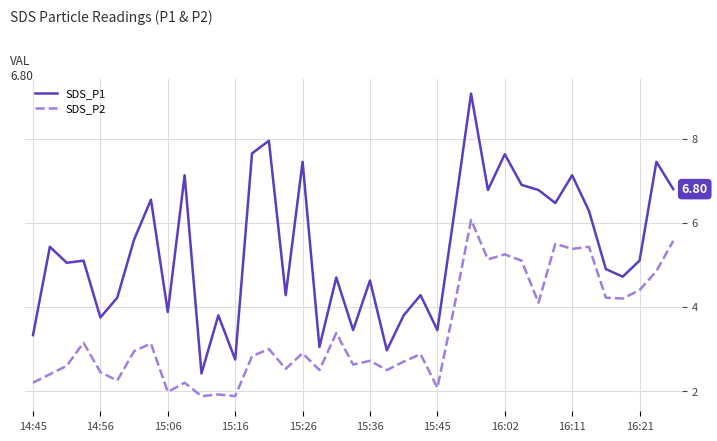

True or false: SDS_P2 has more than 1 points higher than both neighbors.

True